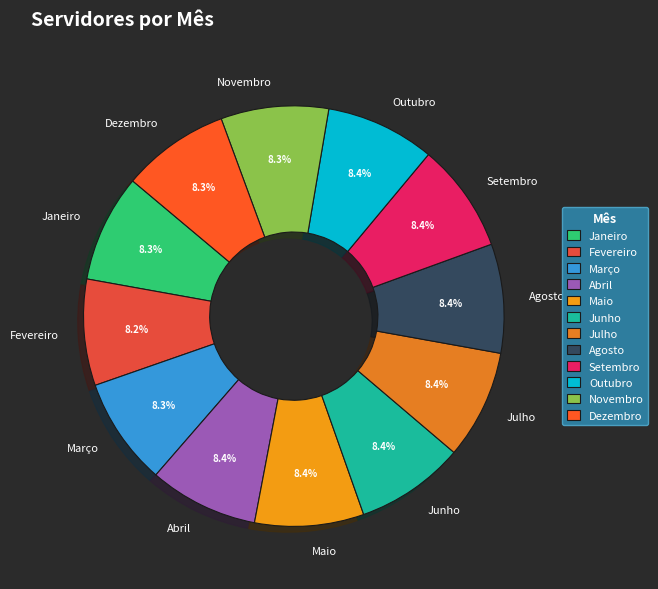

Is the sum of Dezembro and Janeiro greater than half?

No